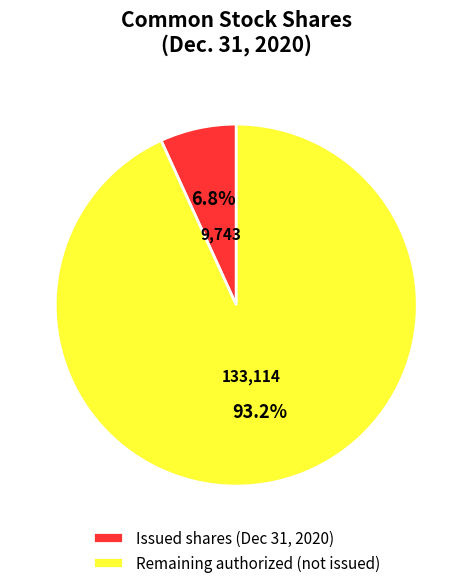

How many slices are in this pie chart?

2